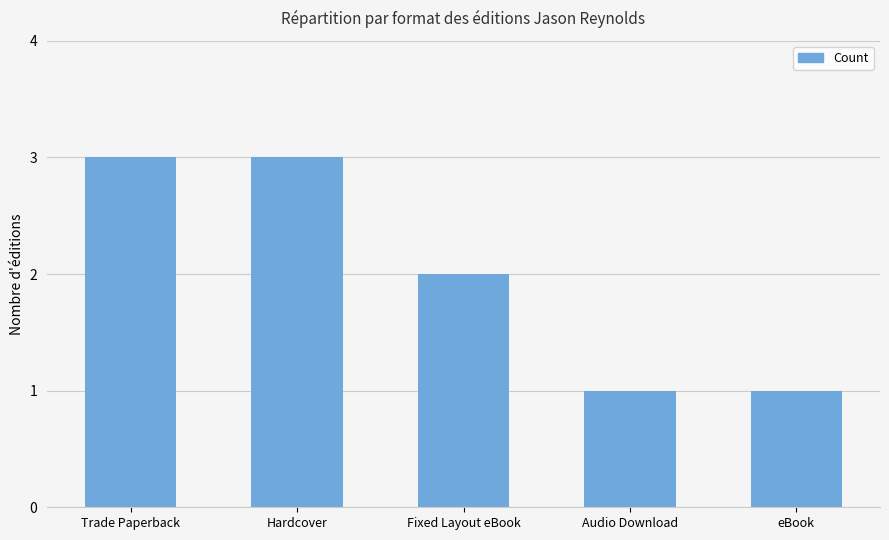

The value at Trade Paperback is 1. True or false?

False